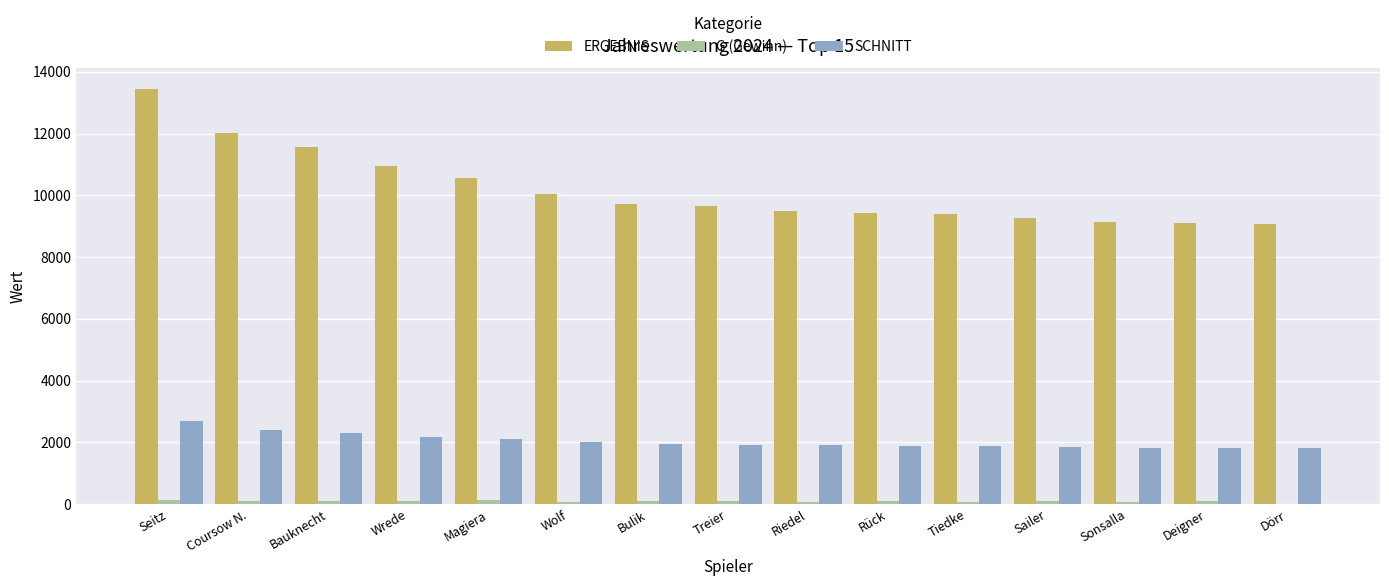

Which category has the highest value in the ERGEBNIS series?

Seitz